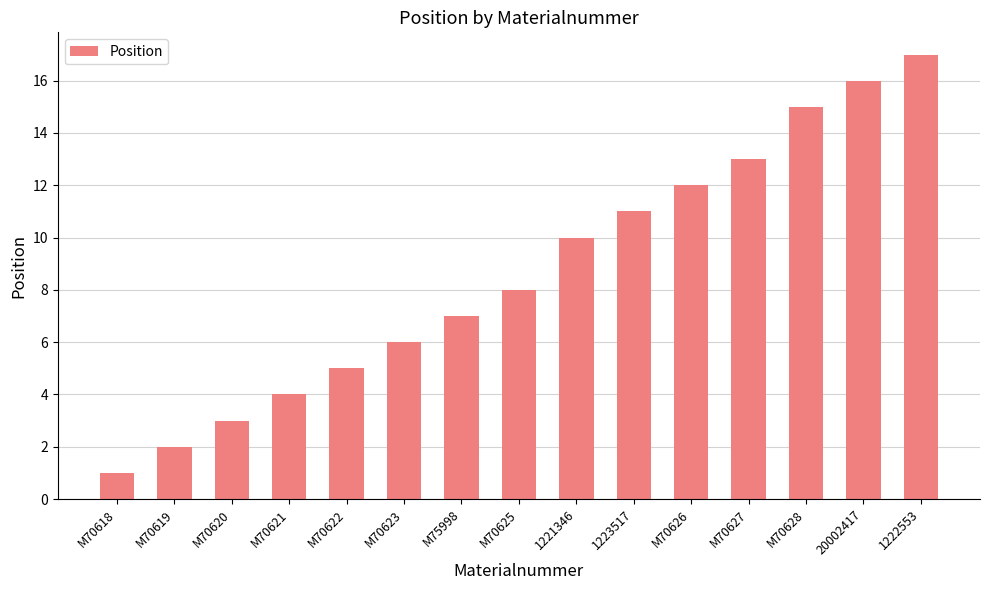

At which label is the value closest to 9?

M70625